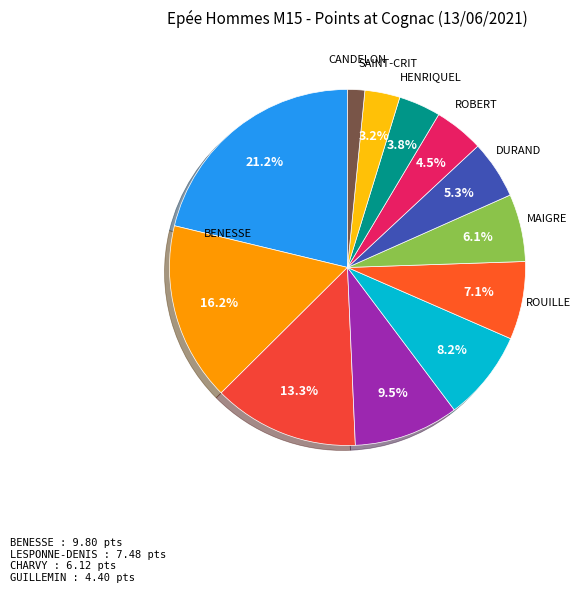

To the nearest percent, what is the difference between the largest and smallest slice percentages?

20%